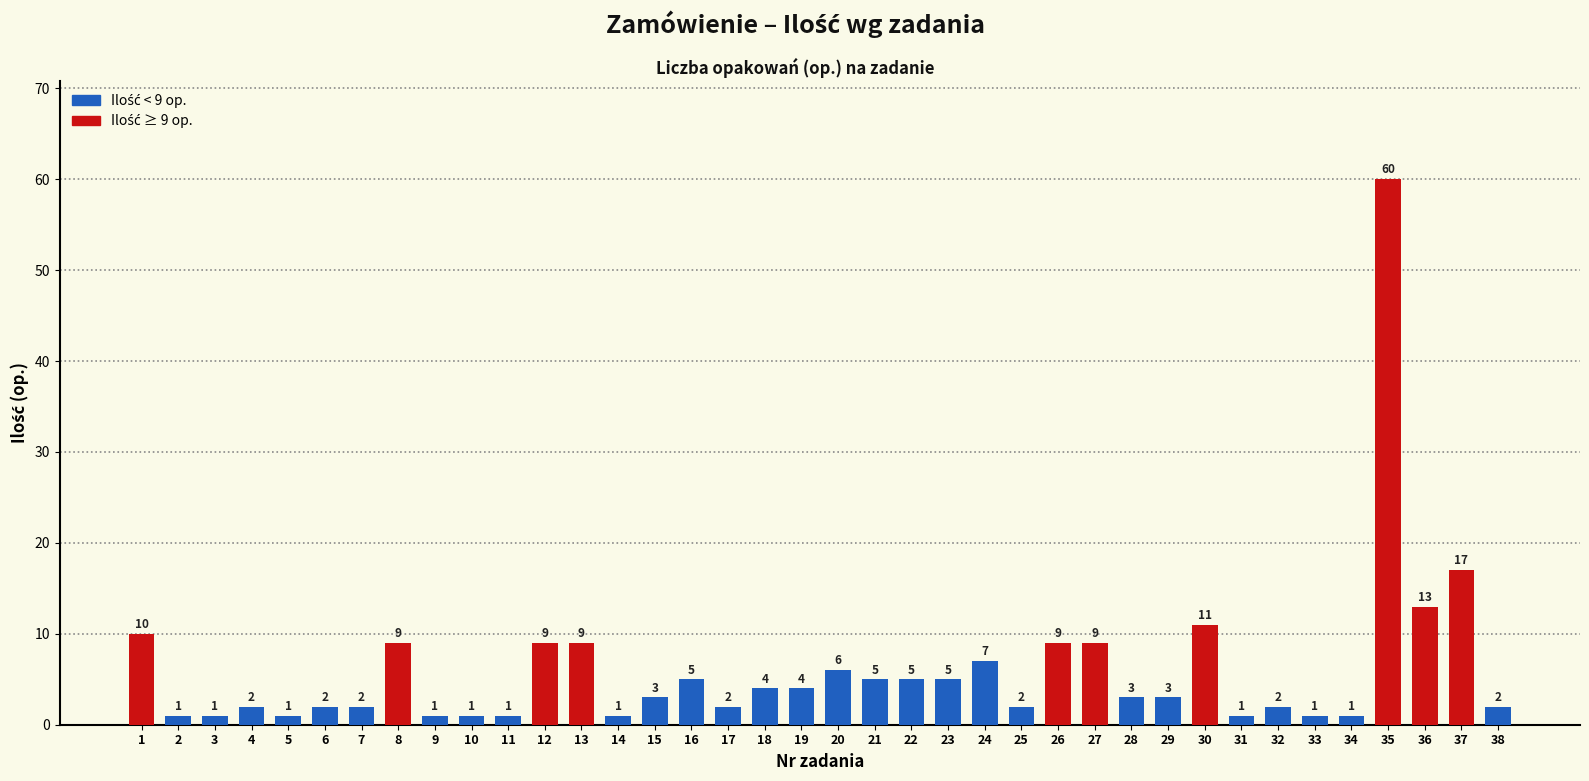

What is the difference between the maximum and minimum values?

59